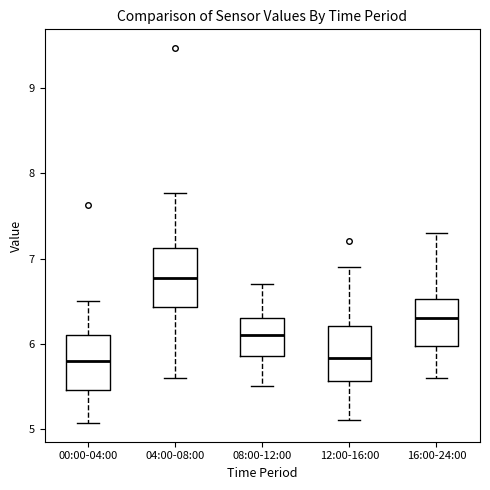

Reading left to right, transcribe this box plot: for each box, give where its median line is, the range the box spans, and where its two whiskers end, as read against the y-axis. The values are not printed on the chart, so give them approximately, as read against the axis.

00:00-04:00: median 5.8, box 5.5 to 6.1, whiskers 5.1 to 6.5
04:00-08:00: median 6.8, box 6.4 to 7.1, whiskers 5.6 to 7.8
08:00-12:00: median 6.1, box 5.9 to 6.3, whiskers 5.5 to 6.7
12:00-16:00: median 5.8, box 5.6 to 6.2, whiskers 5.1 to 6.9
16:00-24:00: median 6.3, box 6.0 to 6.5, whiskers 5.6 to 7.3